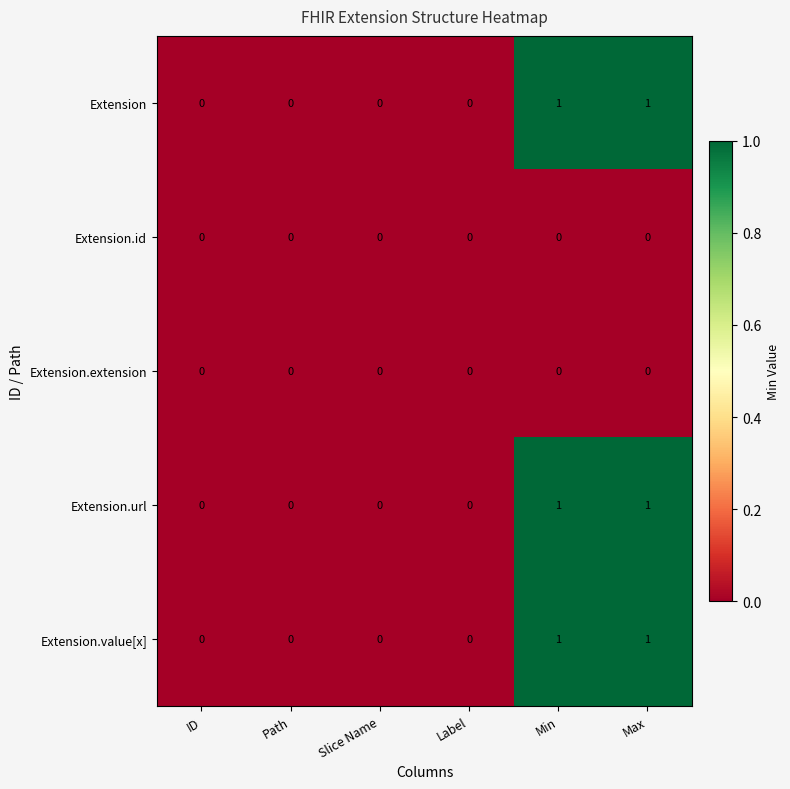

Count the Extension.value[x] values in the range 0 to 1.

6